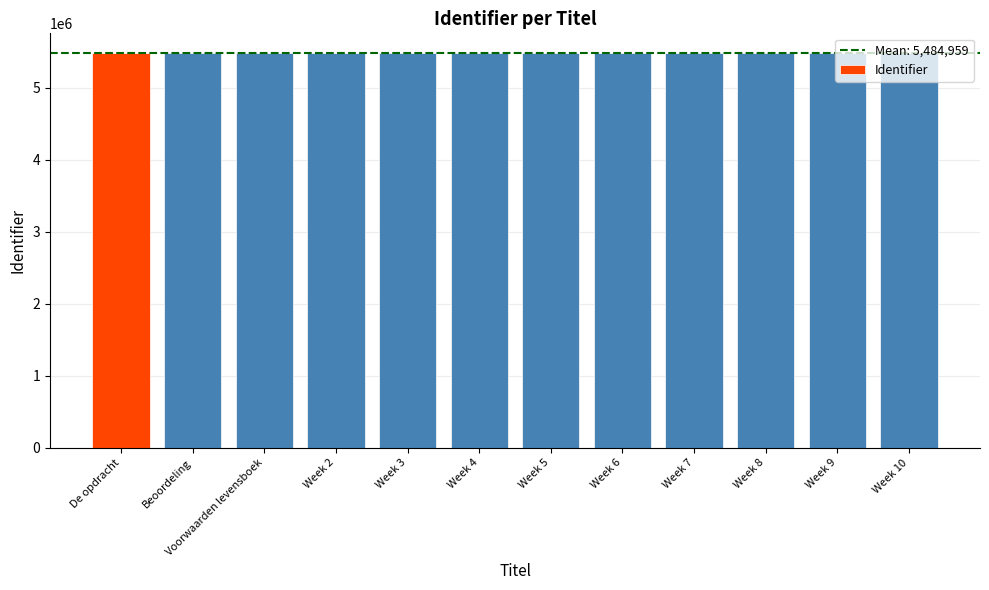

How many bars are there in total?

12